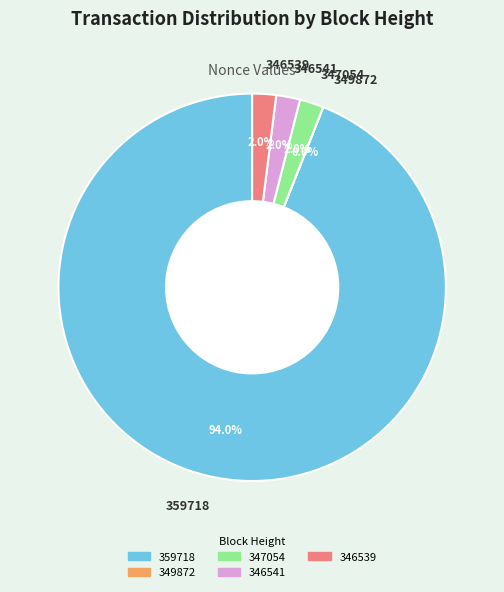

Combined, what portion of the pie is 359718 and 347054?

96.0%